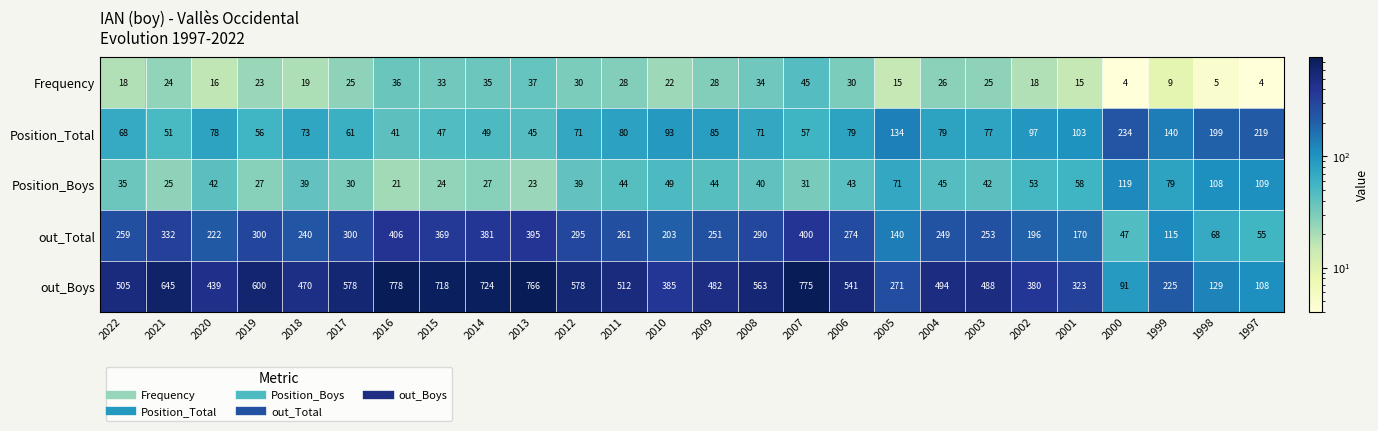

What is the sum of the Frequency values at 2022 and 2016?

54